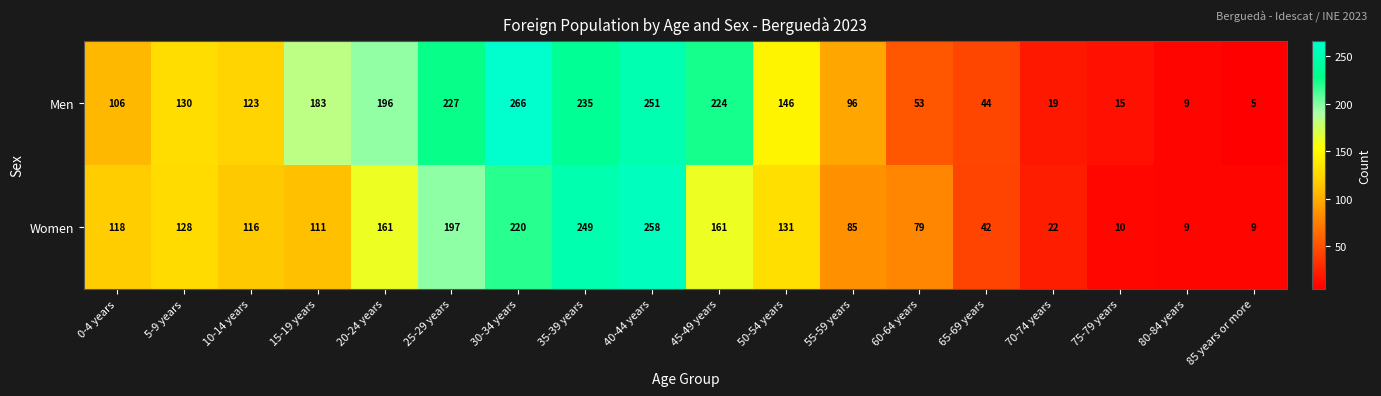

What is the difference between the second highest and second lowest values in the Men series?

242